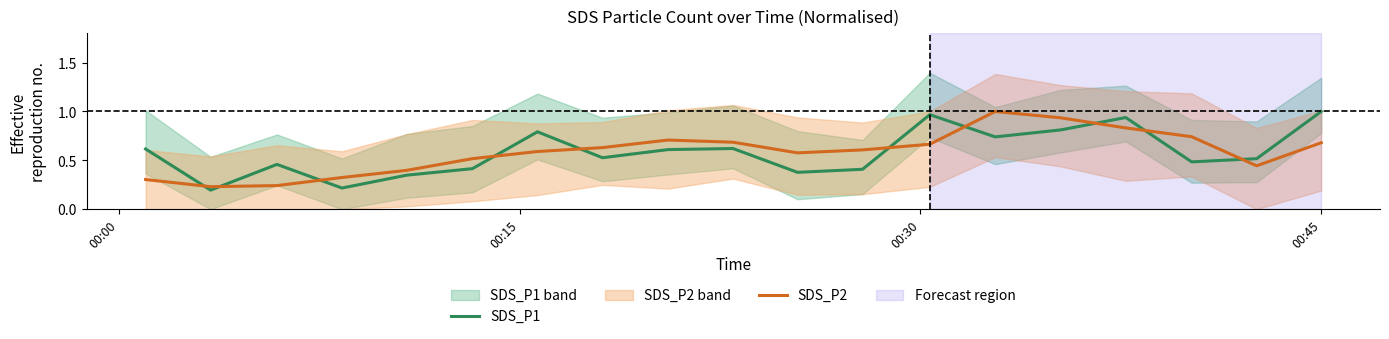

True or false: SDS_P2 and SDS_P1 cross at least once.

True